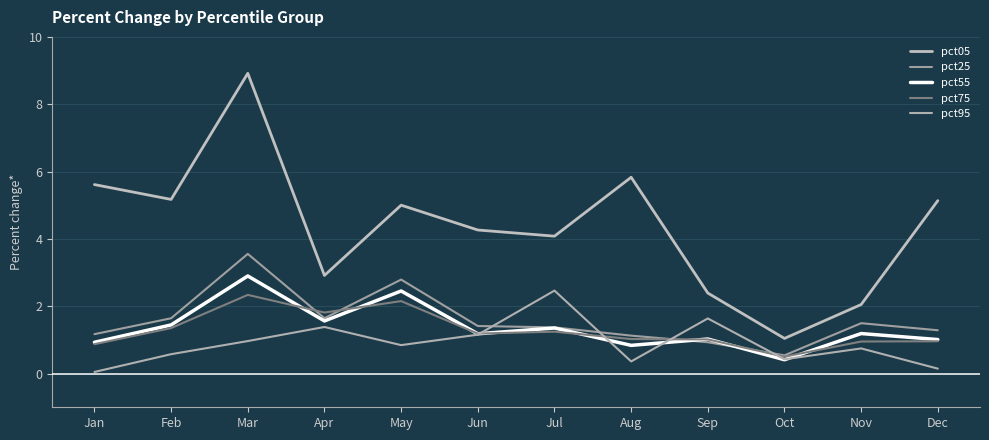

Does the chart have visible grid lines?

Yes